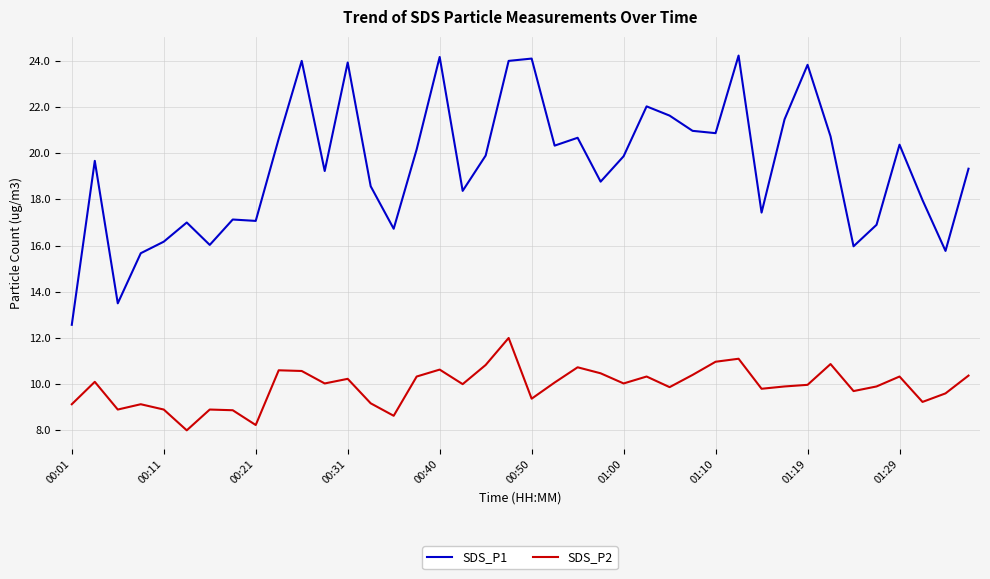

What is the average value of the SDS_P2 series?

9.9